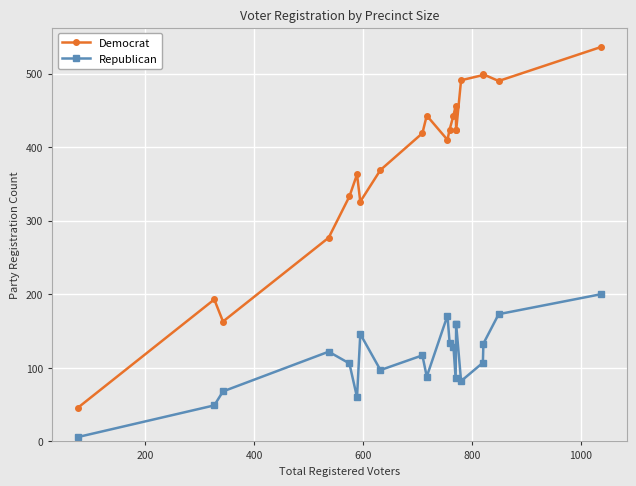

Reading left to right, transcribe all the data shown in this chart.

Democrat: 46	193	163	277	333	363	326	369	419	443	410	424	443	456	423	423	491	498	499	490	536
Republican: 6	49	68	122	106	60	146	97	117	88	171	134	129	86	159	159	82	107	133	173	200